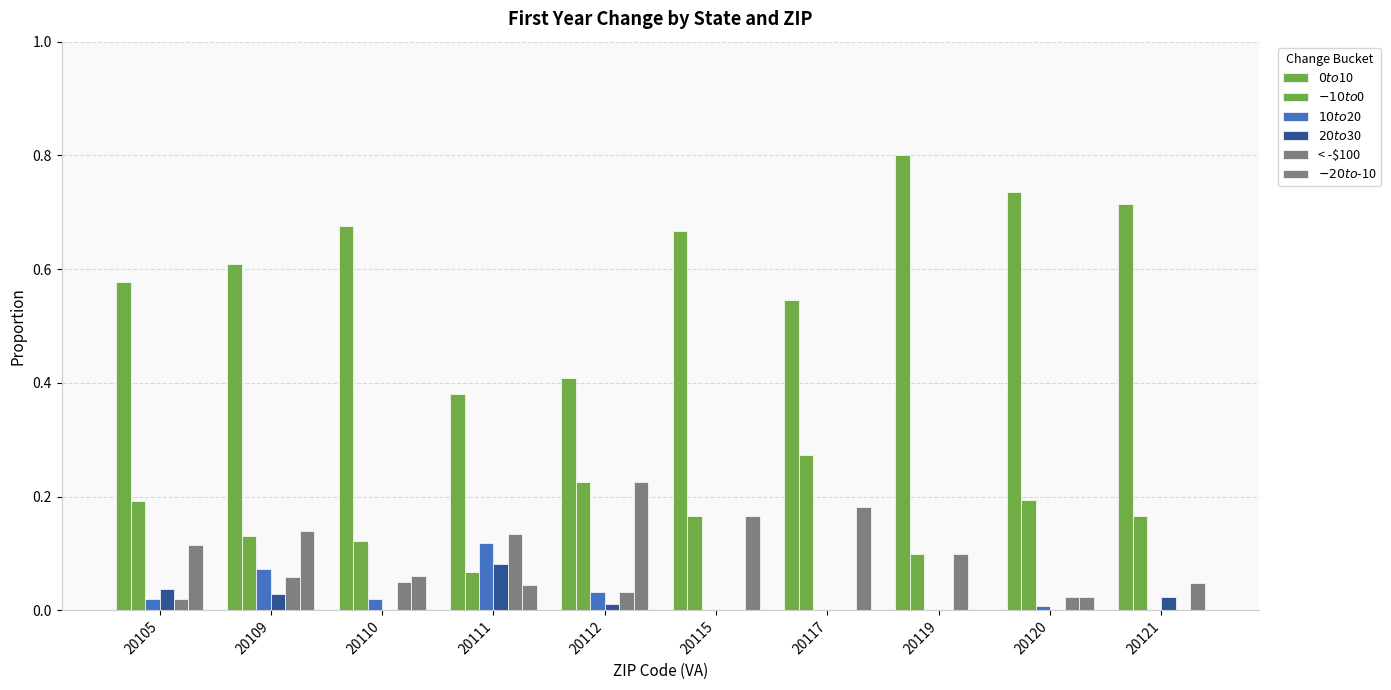

Count the number of categories in the chart.

10